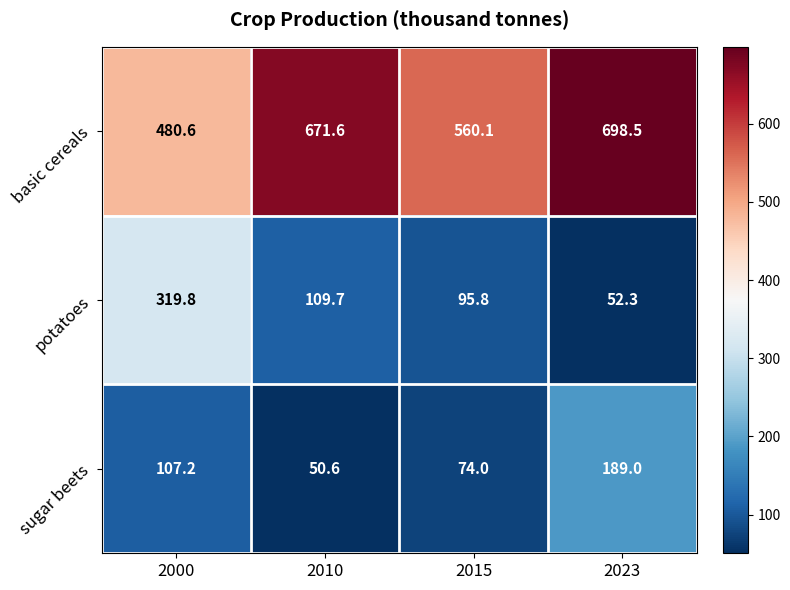

At which label does basic cereals first exceed 671?

2010